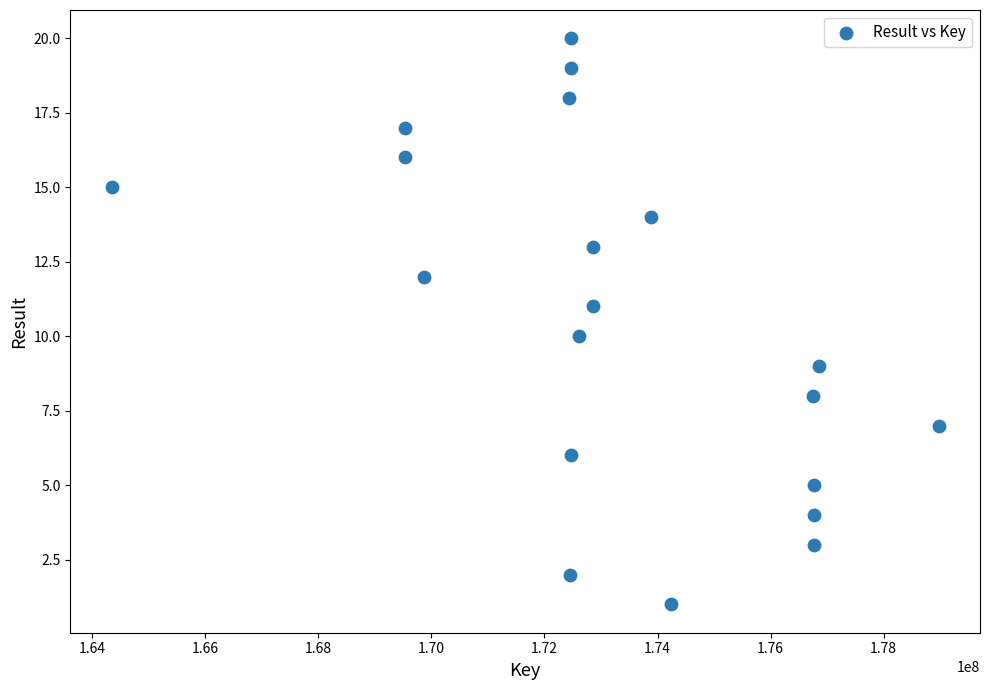

What is the range of X values (max minus min)?

14626132